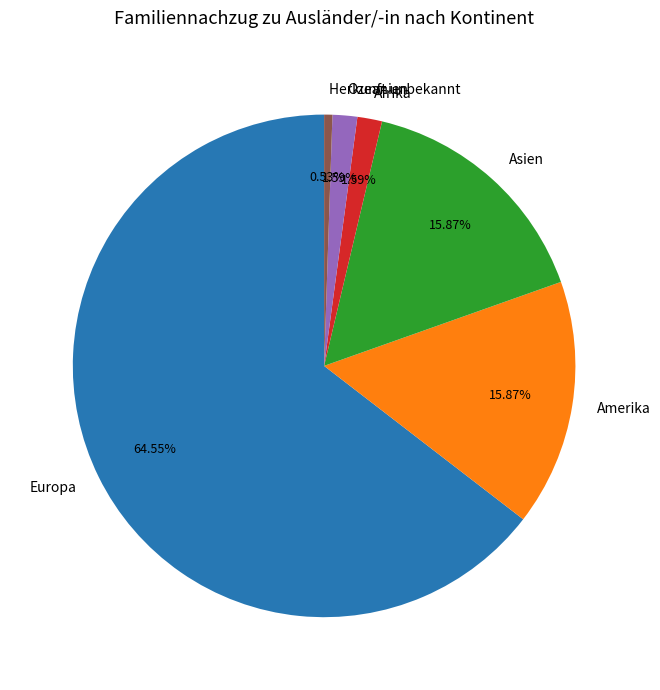

True or false: Europa accounts for 52% of the total.

False